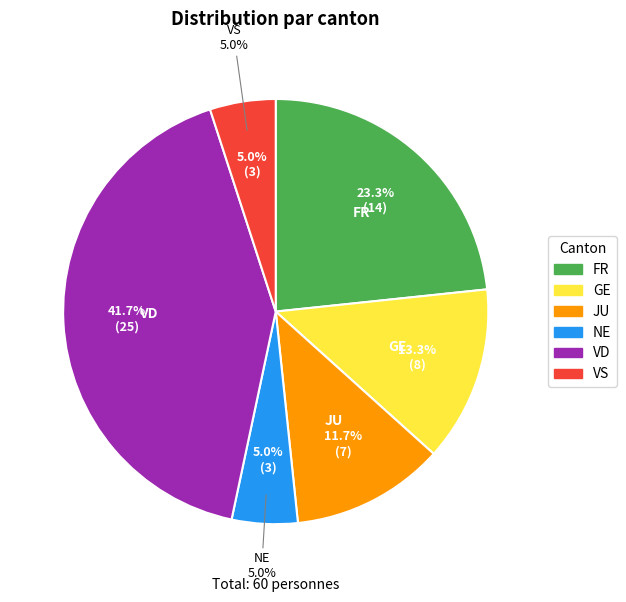

To the nearest percent, what percentage of the pie is JU?

12%